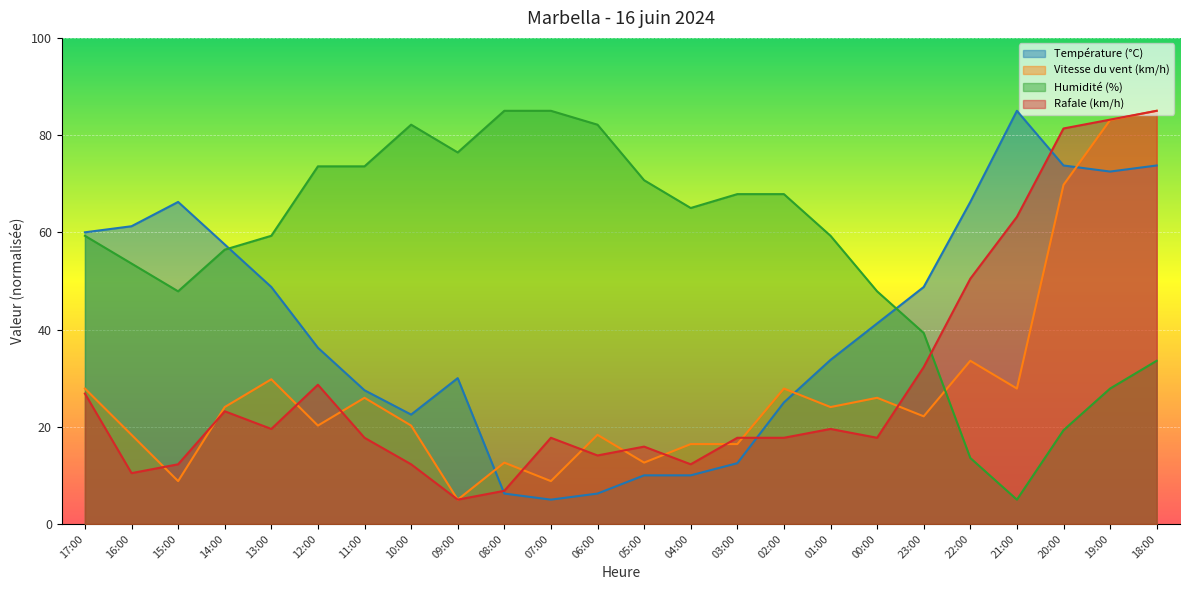

How many lines are shown in the chart?

4